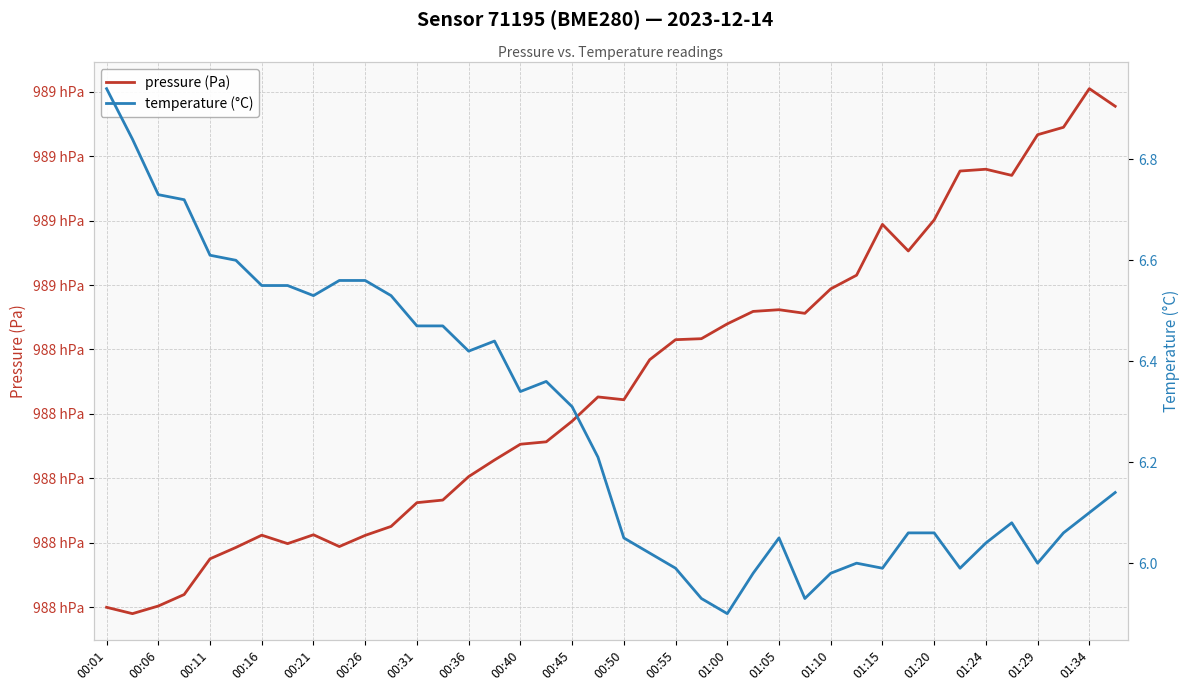

What is the difference between the second highest and minimum values in the pressure (Pa) series?

157.6